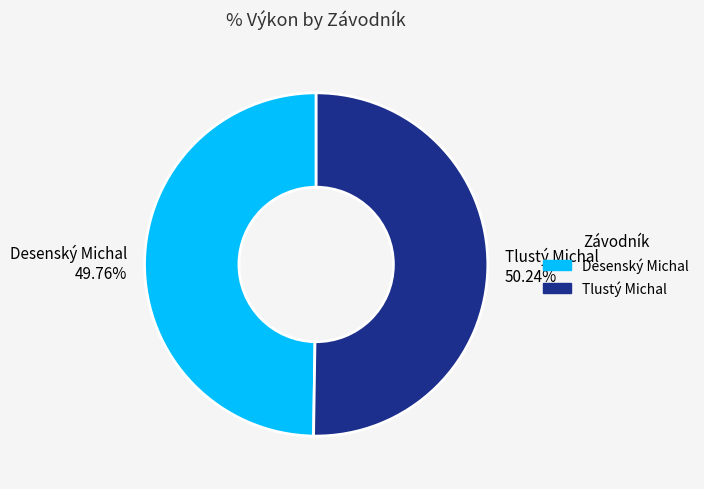

Combined, do Desenský Michal and Tlustý Michal account for over 50%?

Yes